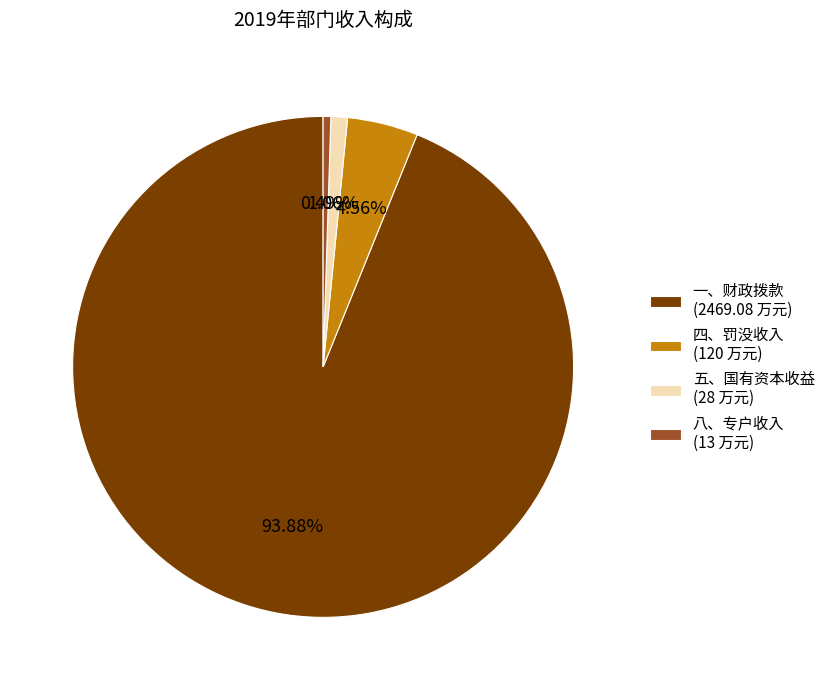

Which category has the smallest portion of the pie?

八、专户收入